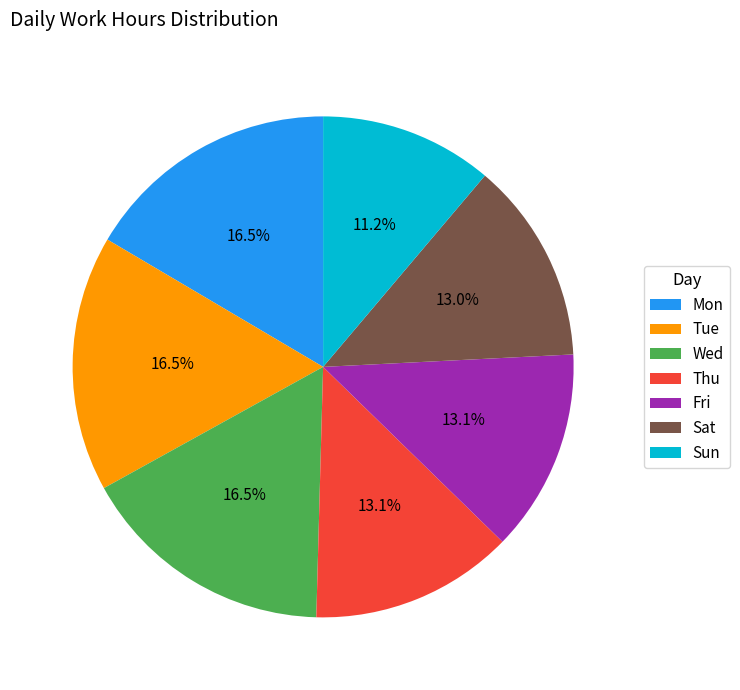

The Mon slice represents 3% of the pie. True or false?

False